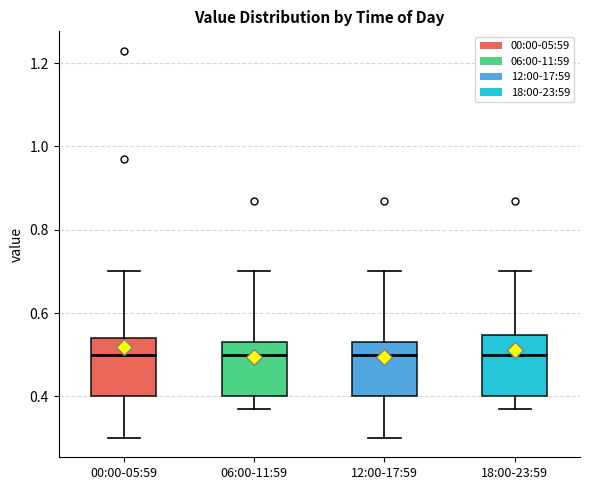

Where does the upper whisker of the box for 12:00-17:59 end on the y-axis? The values are not printed on the chart, so give them approximately, as read against the axis.

0.70